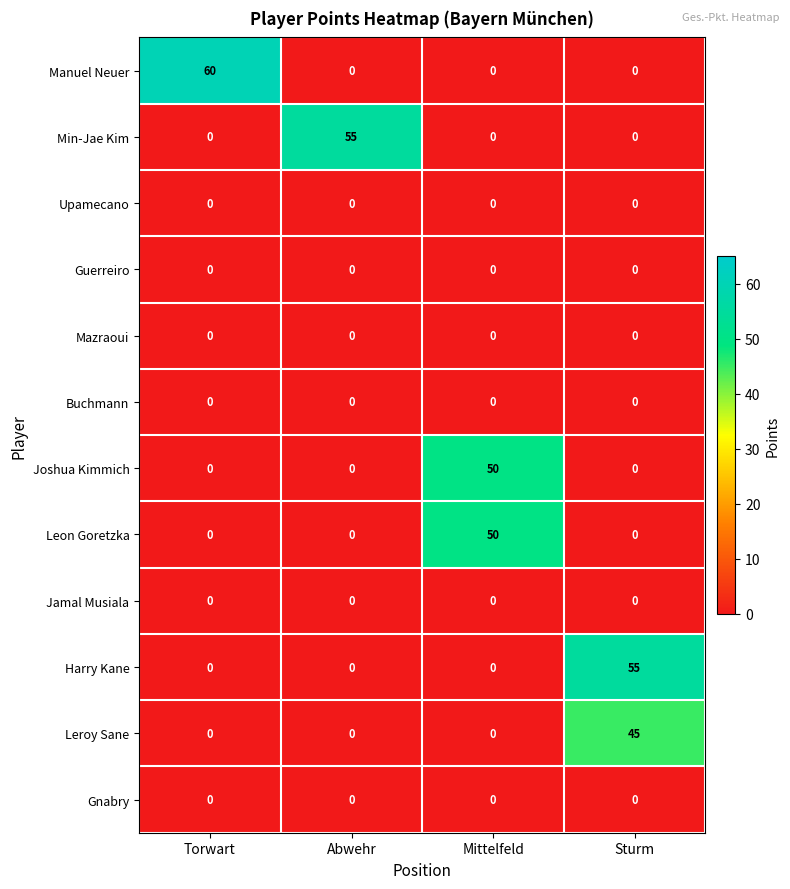

Which series has the largest range (max minus min)?

Manuel Neuer